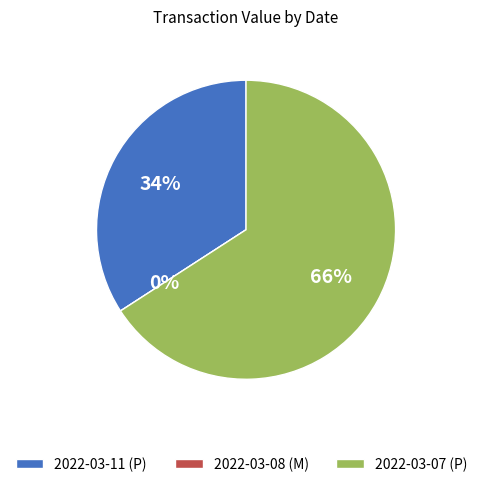

To the nearest percent, what is the combined percentage of 2022-03-07 (P) and 2022-03-11 (P)?

100%